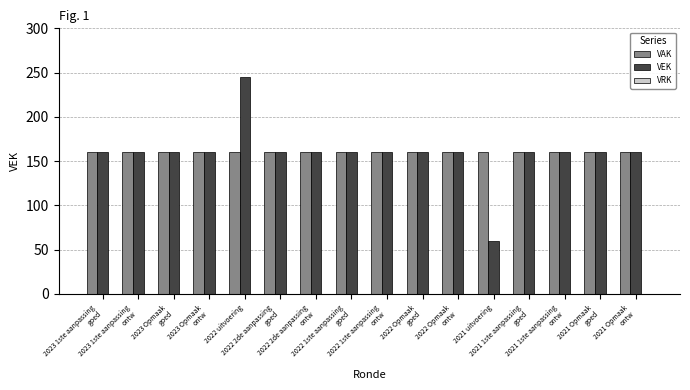

Which series has the largest range (max minus min)?

VEK